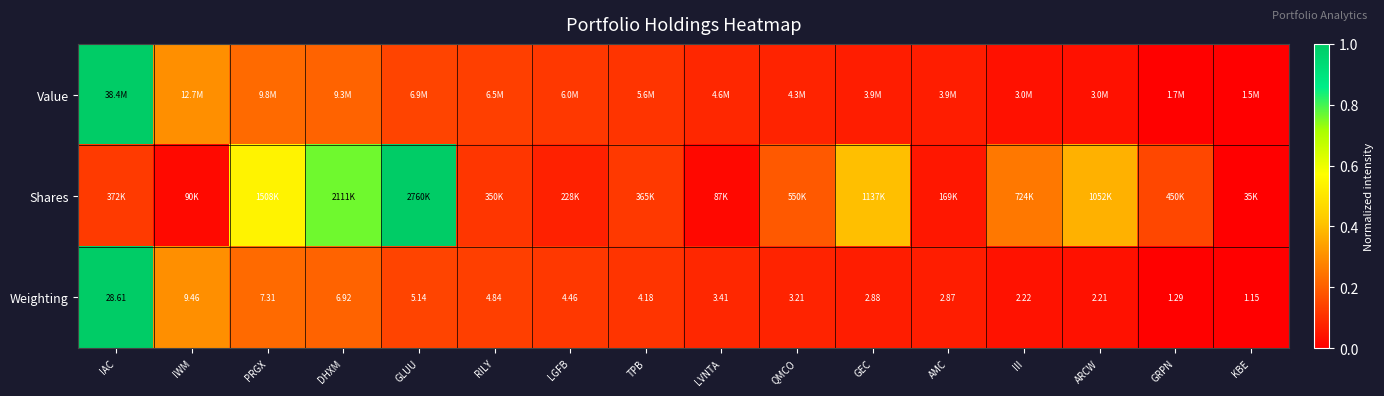

At which label does Weighting reach its peak?

IAC